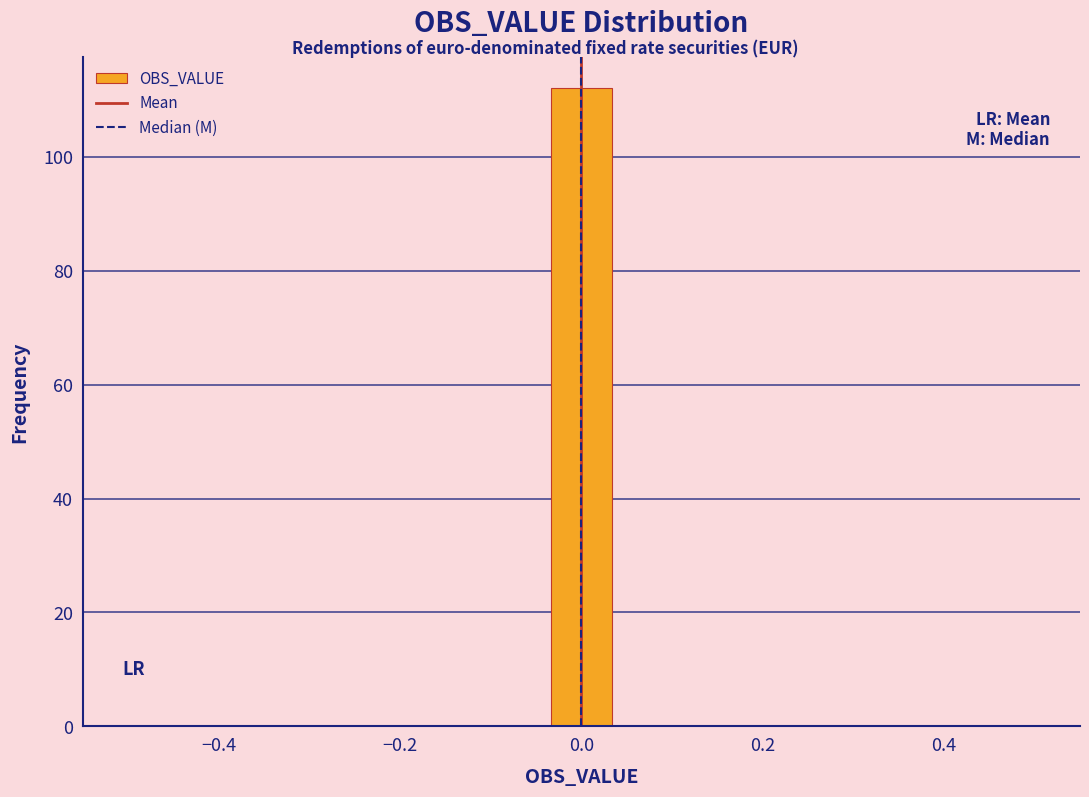

Read against the x-axis, roughly where is the centre of the tallest bar?

0.00